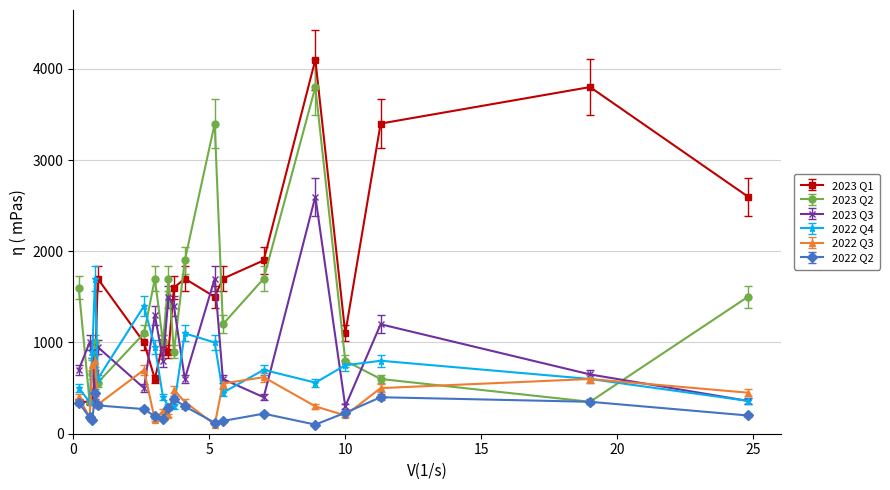

Which series has the largest total across all categories?

2023 Q1